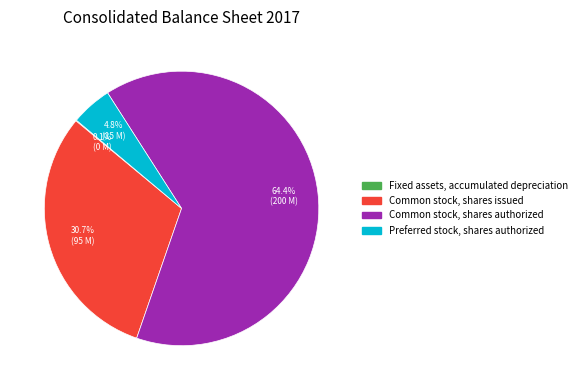

Which has a higher value, Common stock, shares issued or Common stock, shares authorized?

Common stock, shares authorized